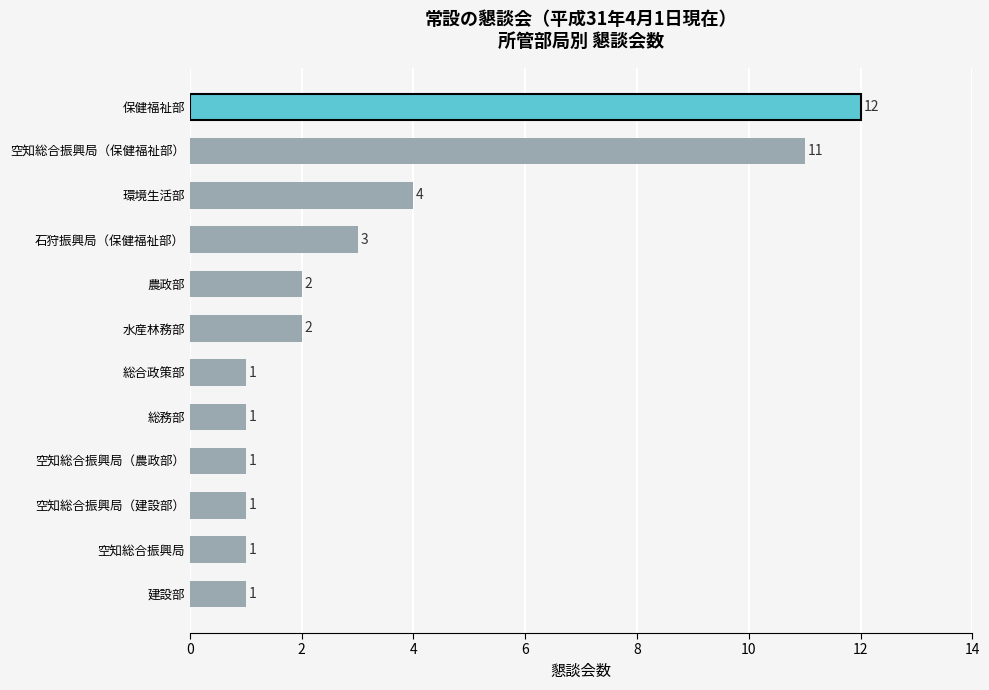

True or false: the data shows 5 at 環境生活部.

False